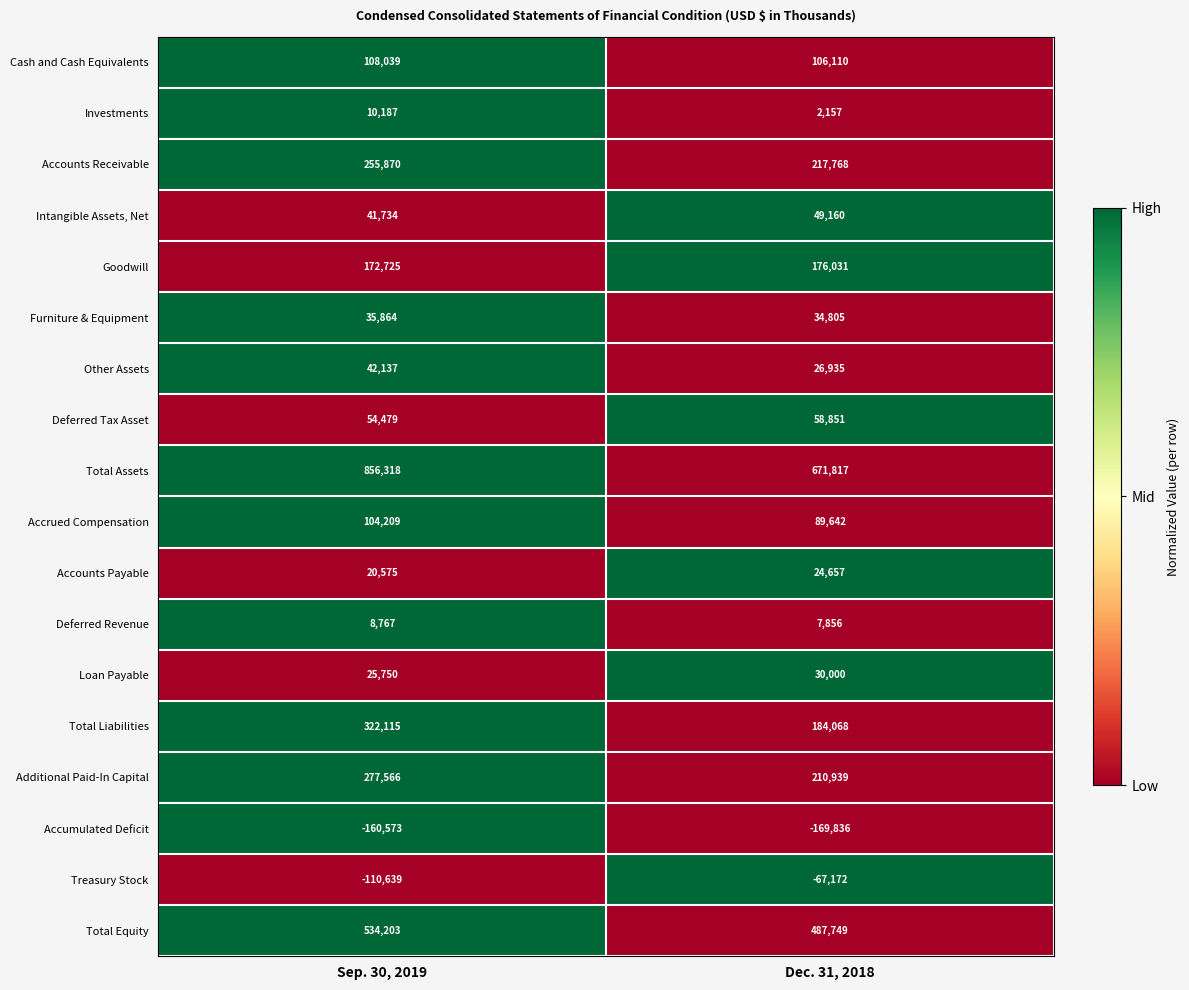

The Accumulated Deficit series shows -160573 at Sep. 30, 2019. True or false?

True